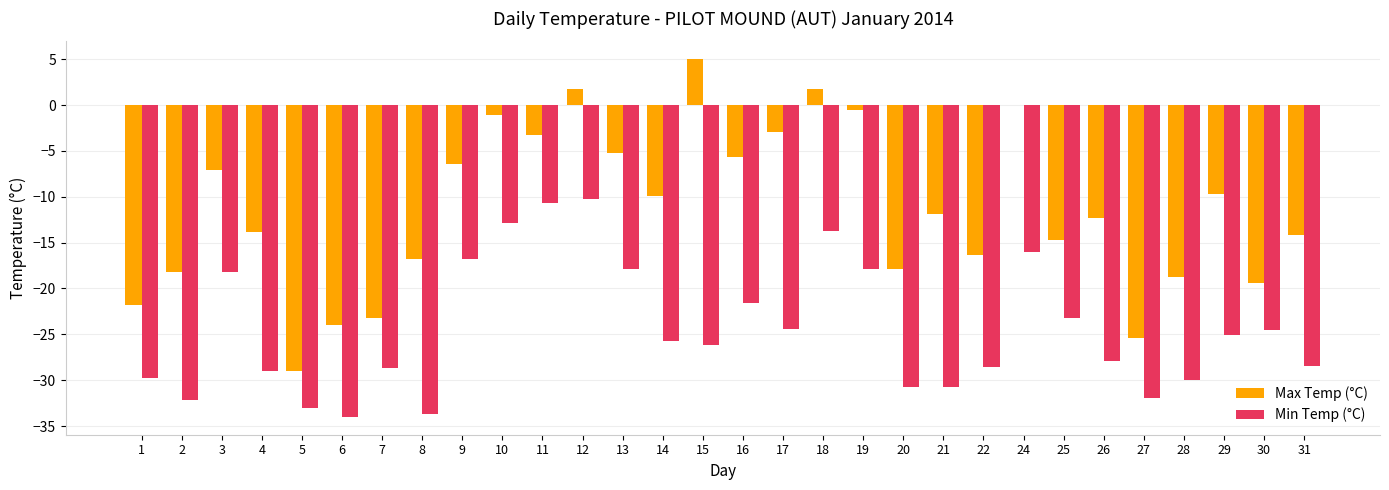

At which category is the sum across all series the highest?

12